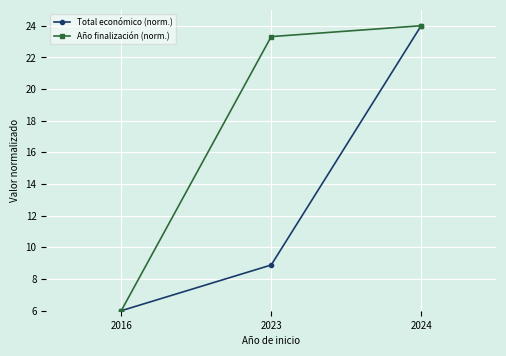

What is the average value of the Total económico (norm.) series?

13.0